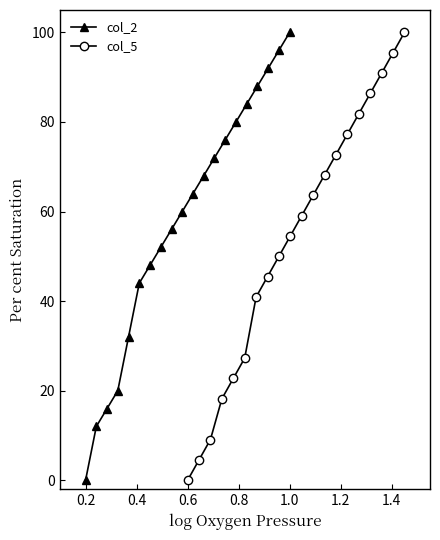

True or false: col_2 has more than 1 interior local peaks.

False